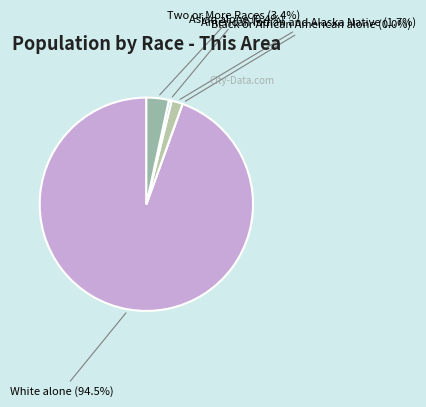

True or false: White alone accounts for 99% of the total.

False